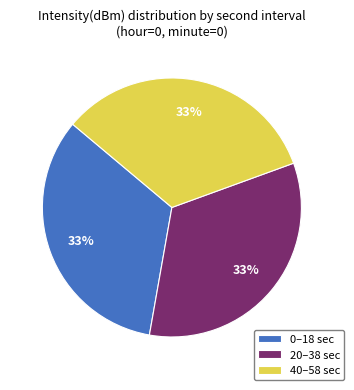

Is the sum of 20–38 sec and 40–58 sec greater than half?

Yes